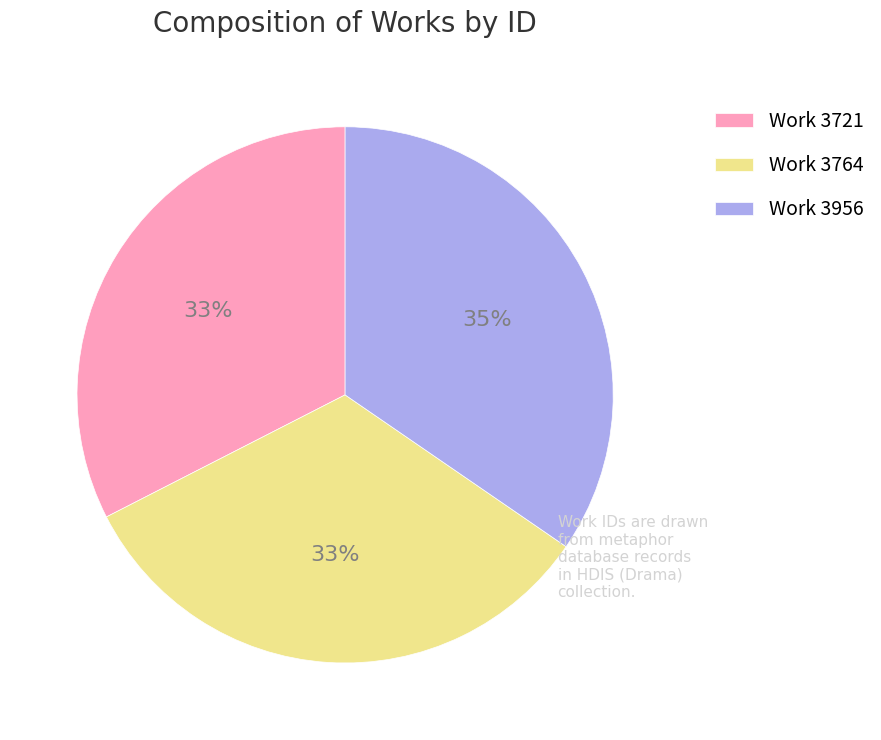

Which category has the biggest portion of the pie?

Work 3956